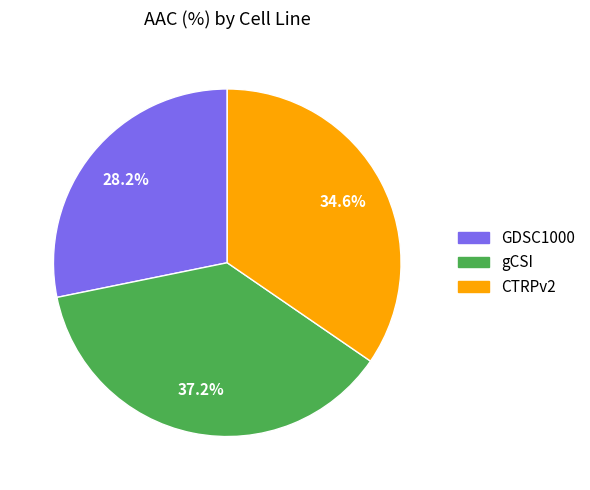

What is the ratio of the value at GDSC1000 to the value at gCSI?

0.8